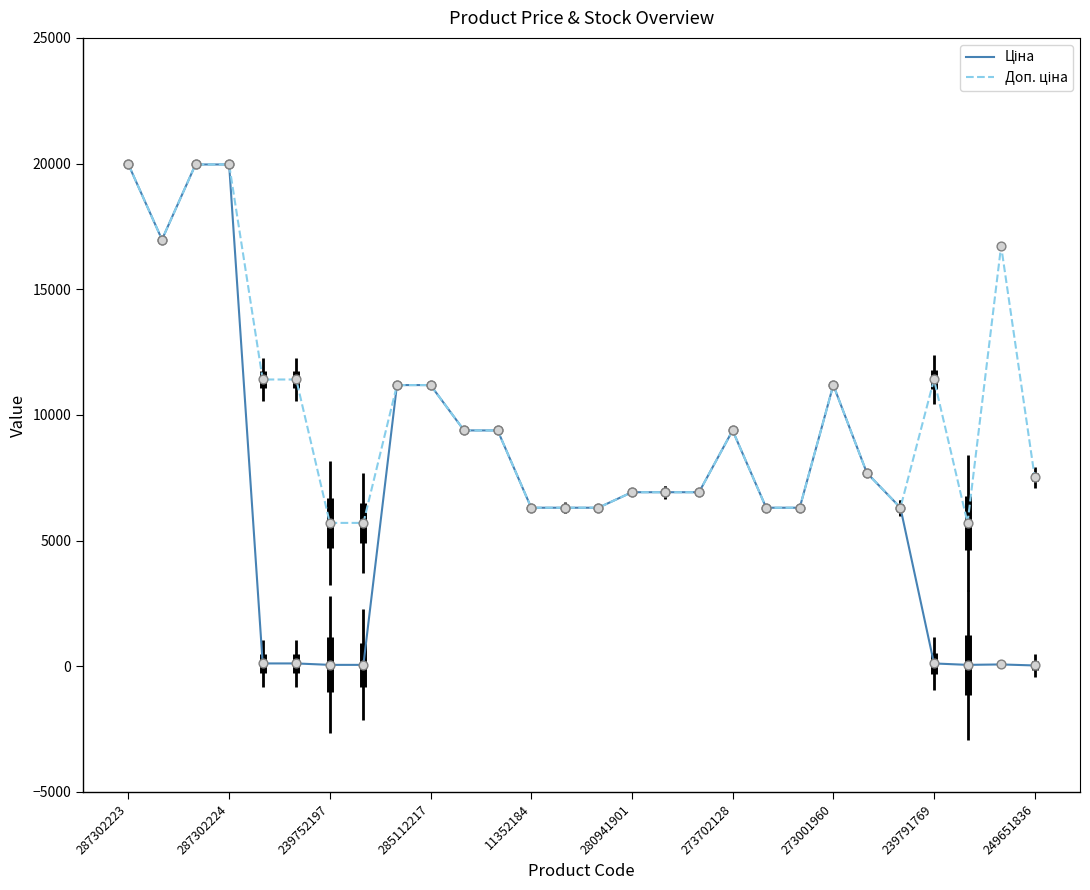

What is the greatest value displayed?

19964.2